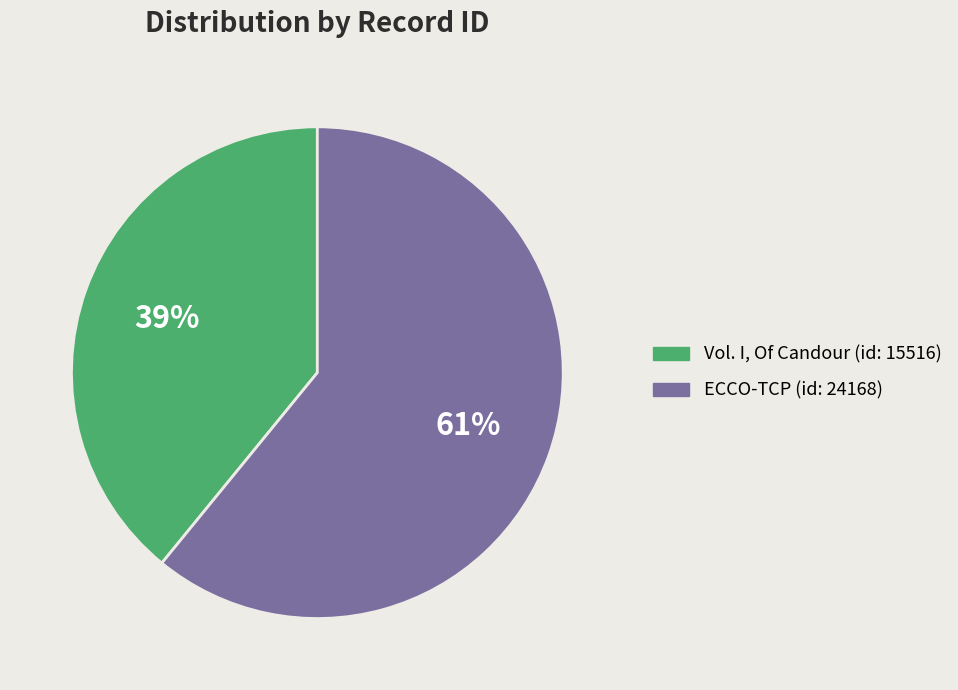

Do Vol. I, Of Candour (id: 15516) and ECCO-TCP (id: 24168) together represent more than half of the pie?

Yes